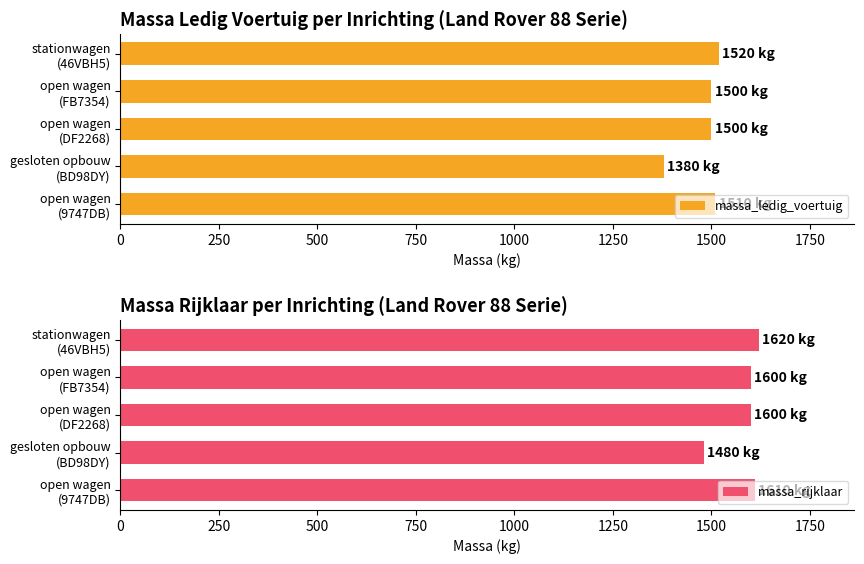

What is the minimum value for massa_rijklaar?

1480